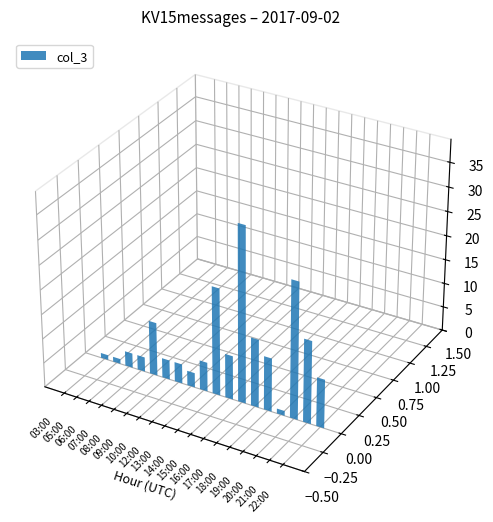

What is the sum of the values at 09:00 and 20:00?

32